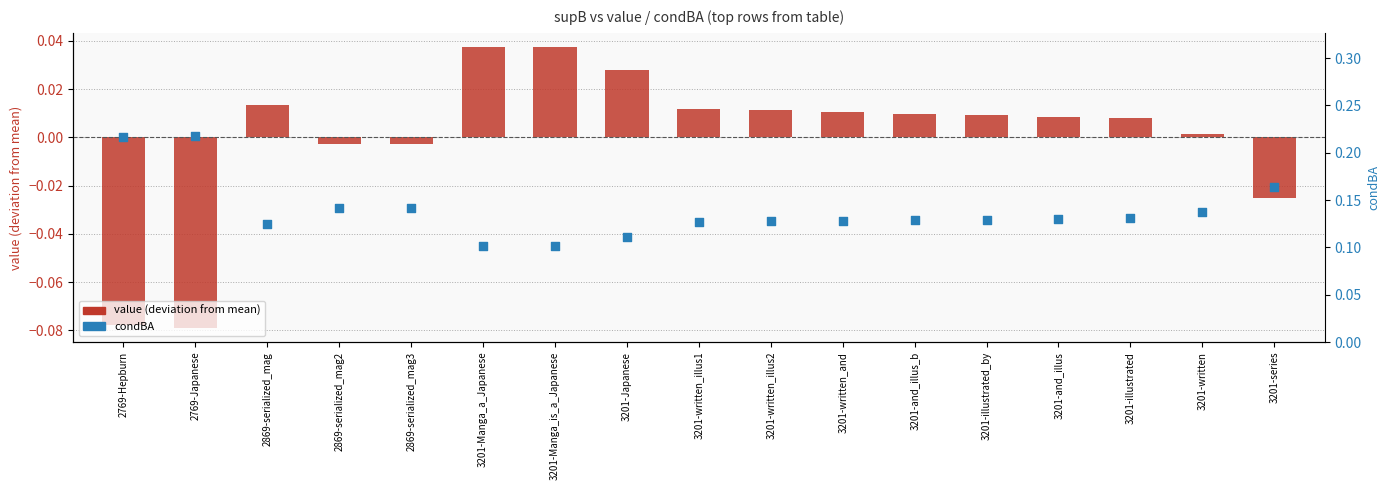

Which series reaches the maximum Y coordinate?

condBA